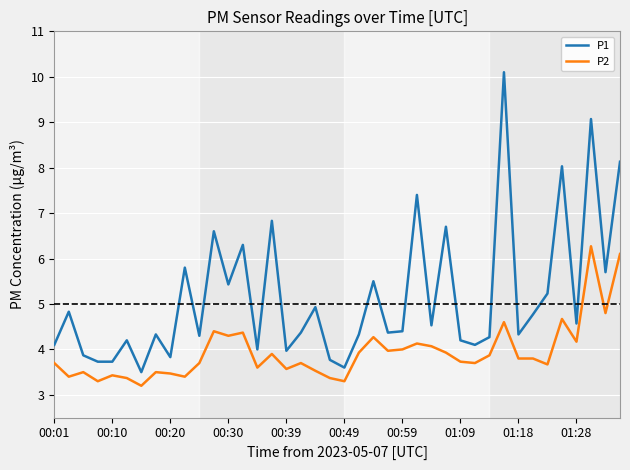

True or false: P2 has more than 0 interior local peaks.

True